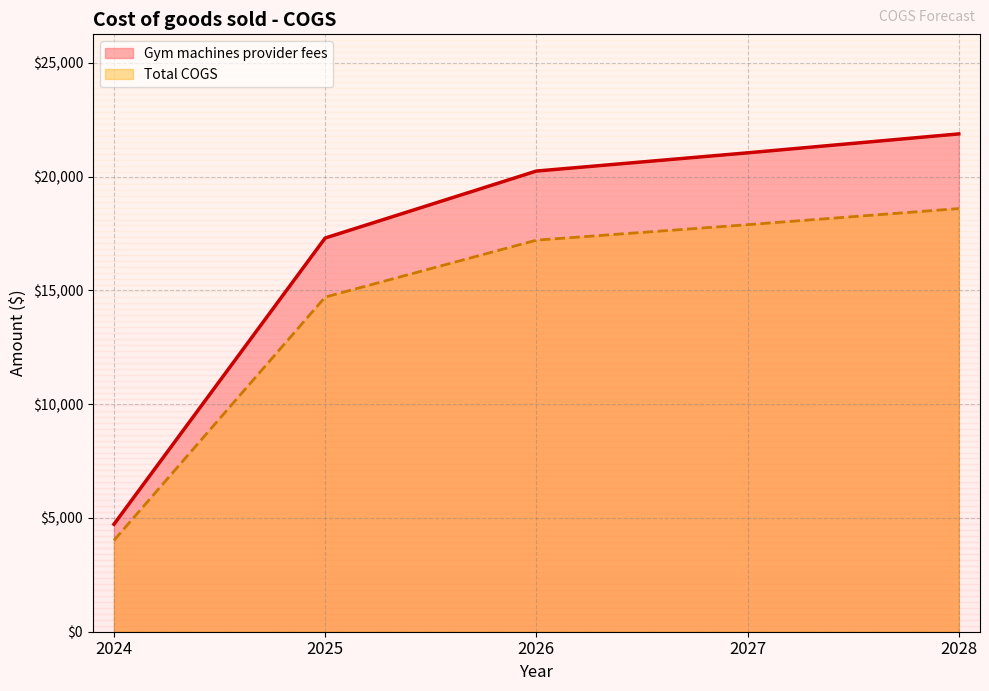

Rank the categories by Gym machines provider fees value from highest to lowest.

2028, 2027, 2026, 2025, 2024